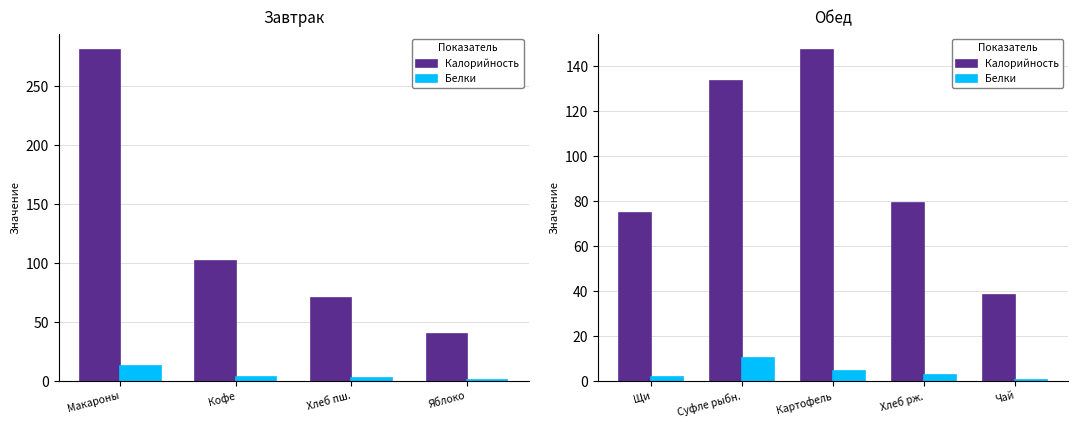

What is the label of the 1st bar from the left?

Щи